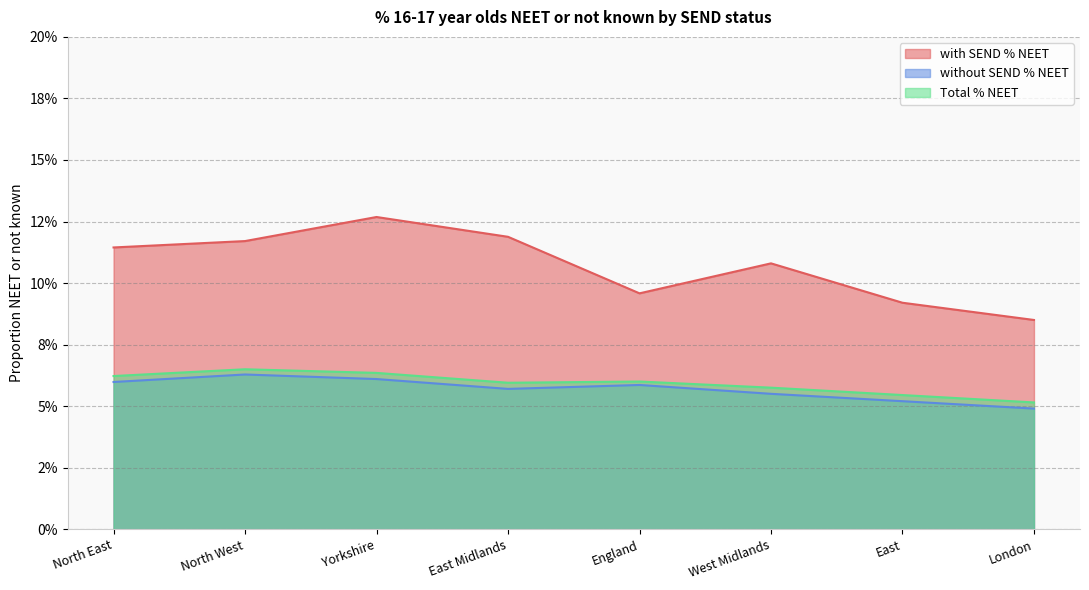

What position from the right is England?

4